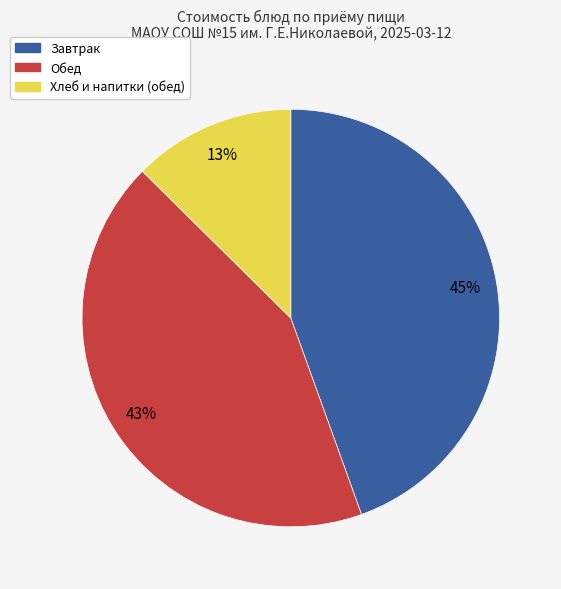

To the nearest percent, what is the average slice percentage?

33%